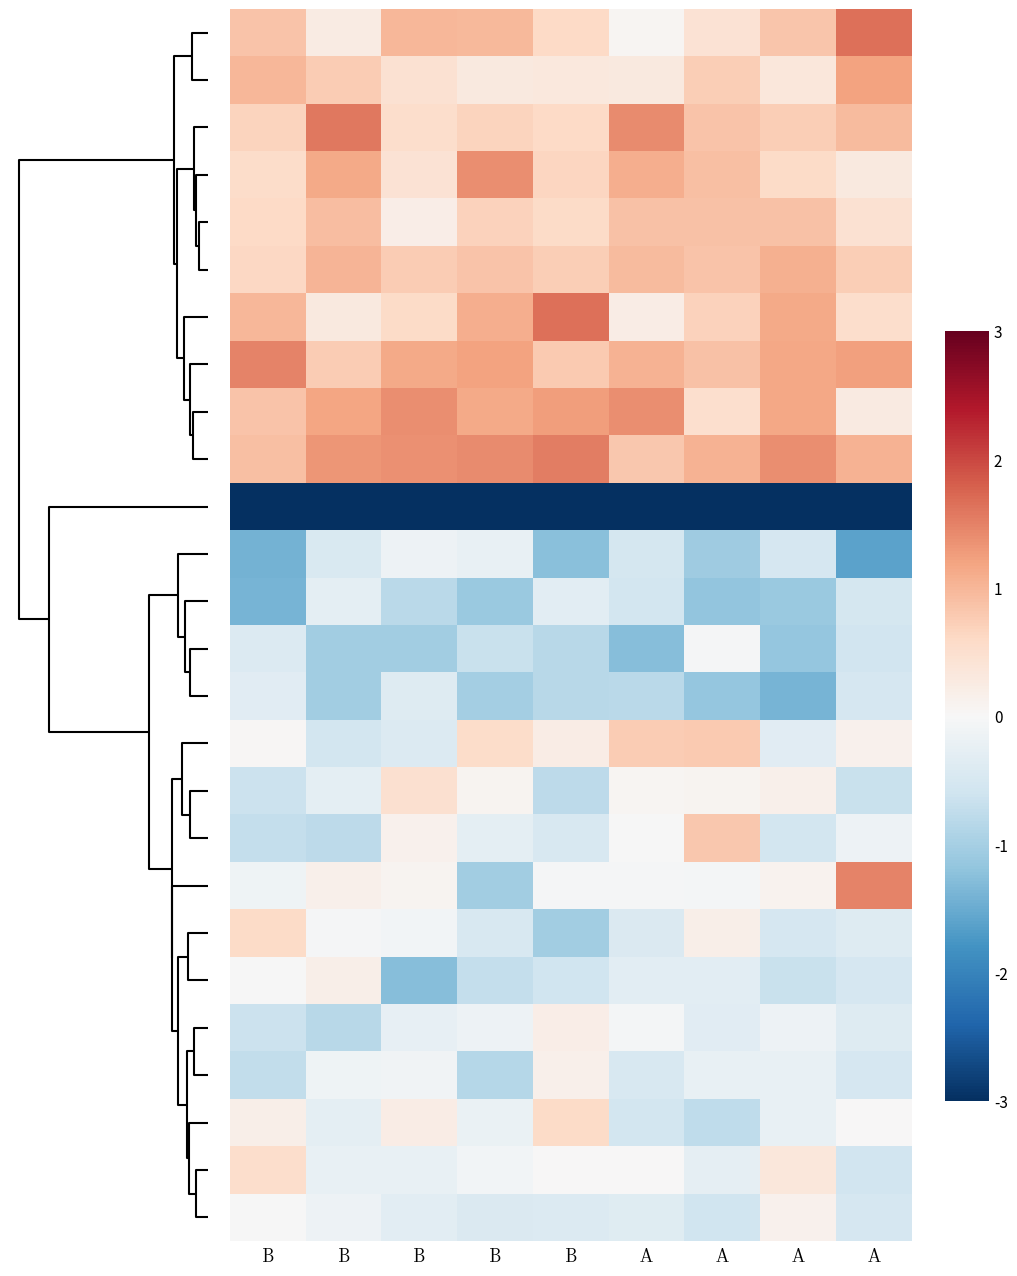

What is the difference between the highest and lowest values at B?

4.8